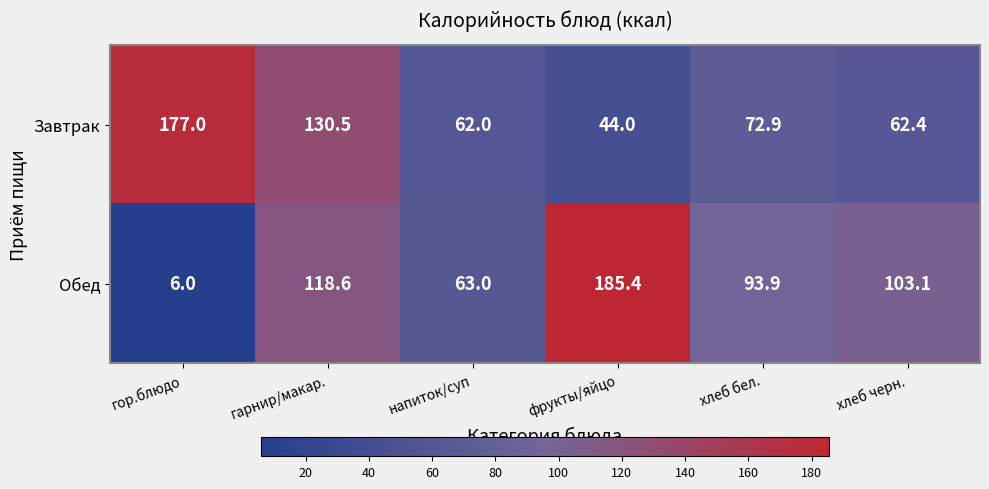

What is the difference between the Завтрак values at напиток/суп and гор.блюдо?

115.0